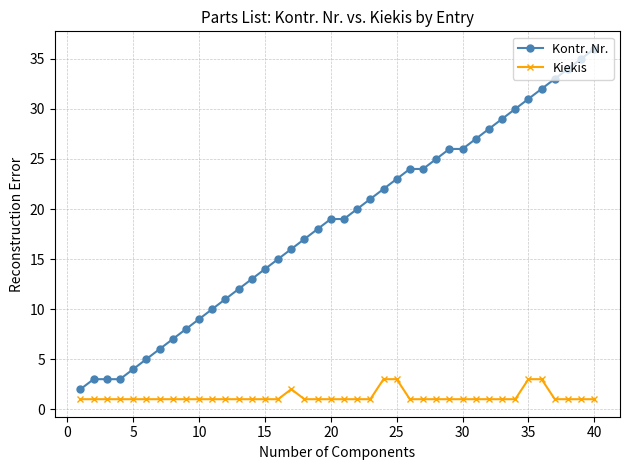

Reading left to right, extract all data points from this chart.

Kontr. Nr.: 2	3	3	3	4	5	6	7	8	9	10	11	12	13	14	15	16	17	18	19	19	20	21	22	23	24	24	25	26	26	27	28	29	30	31	32	33	34	35	36
Kiekis: 1	1	1	1	1	1	1	1	1	1	1	1	1	1	1	1	2	1	1	1	1	1	1	3	3	1	1	1	1	1	1	1	1	1	3	3	1	1	1	1